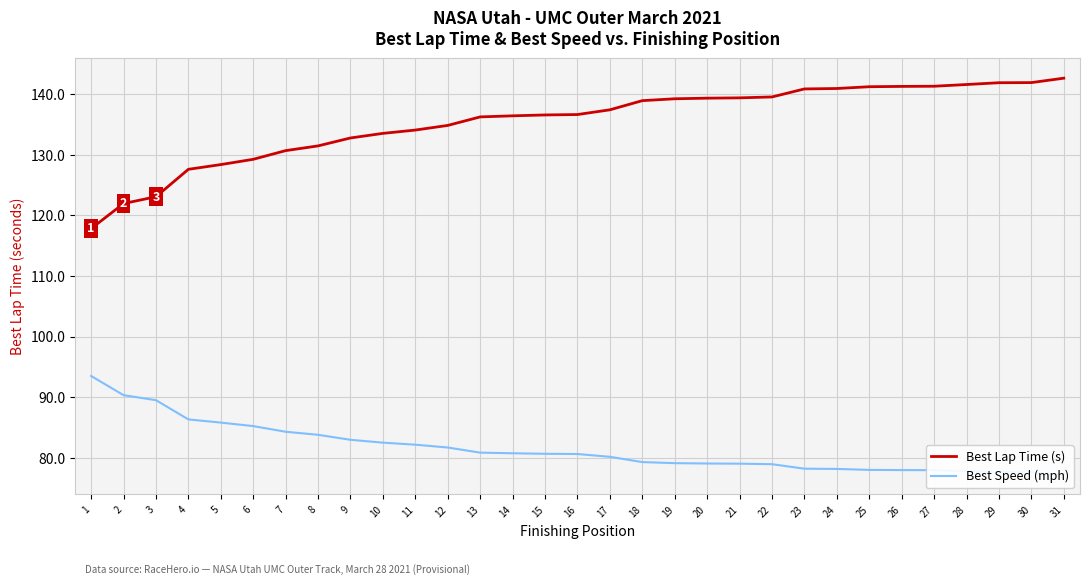

What is the value of the Best Speed (mph) point at the 13th from the left?

80.9